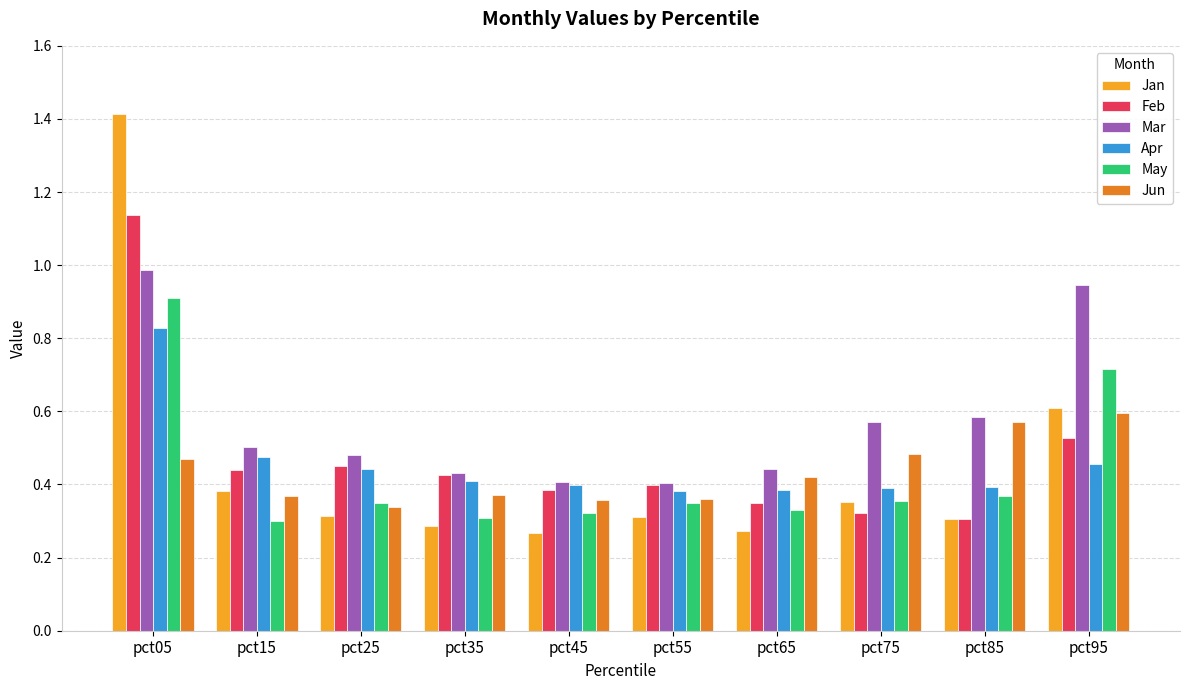

Rank the series by their maximum value, from highest to lowest.

Jan, Feb, Mar, May, Apr, Jun